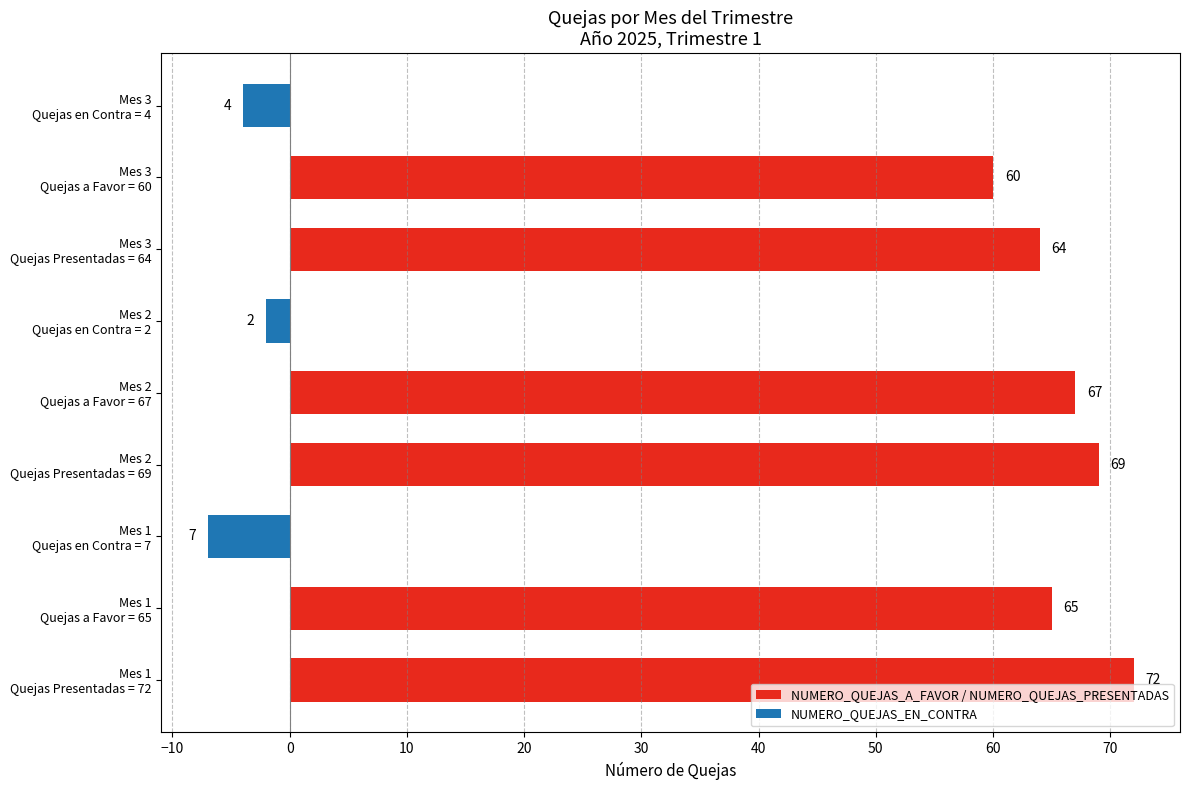

Which series has the largest total across all categories?

NUMERO_QUEJAS_A_FAVOR